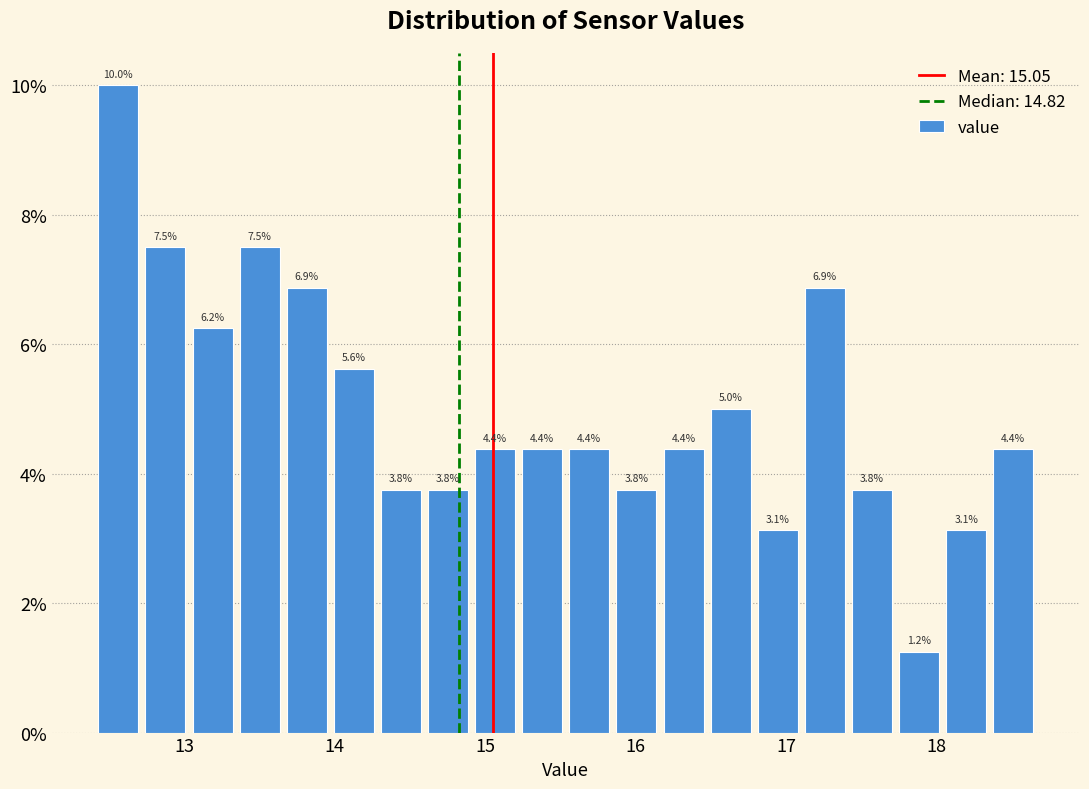

Read against the x-axis, roughly where is the centre of the tallest bar?

12.6